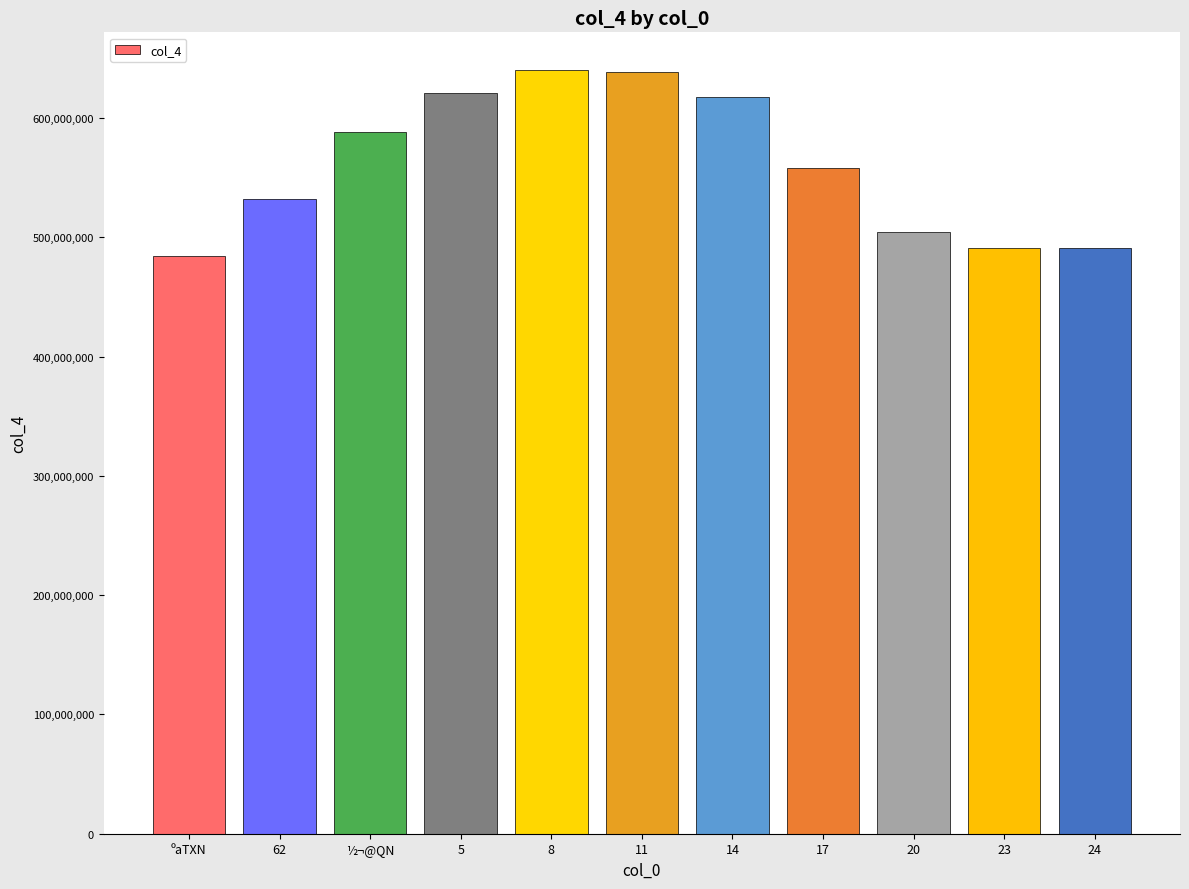

What is the smallest value displayed?

484321767